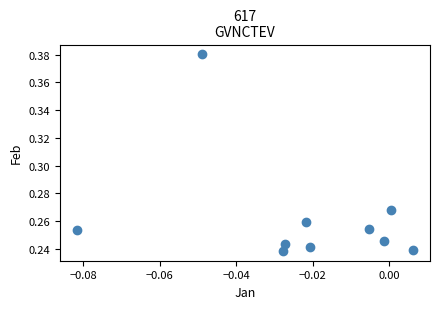

How many data points are displayed?

10